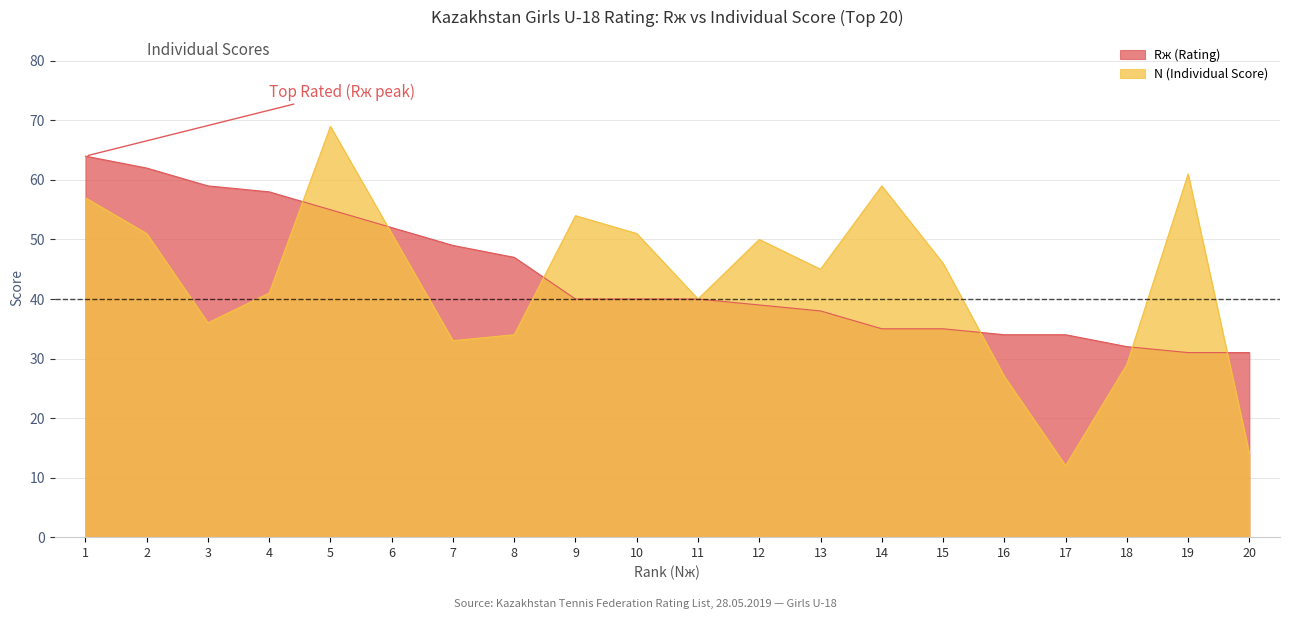

Does the chart display data point markers on the line(s)?

No